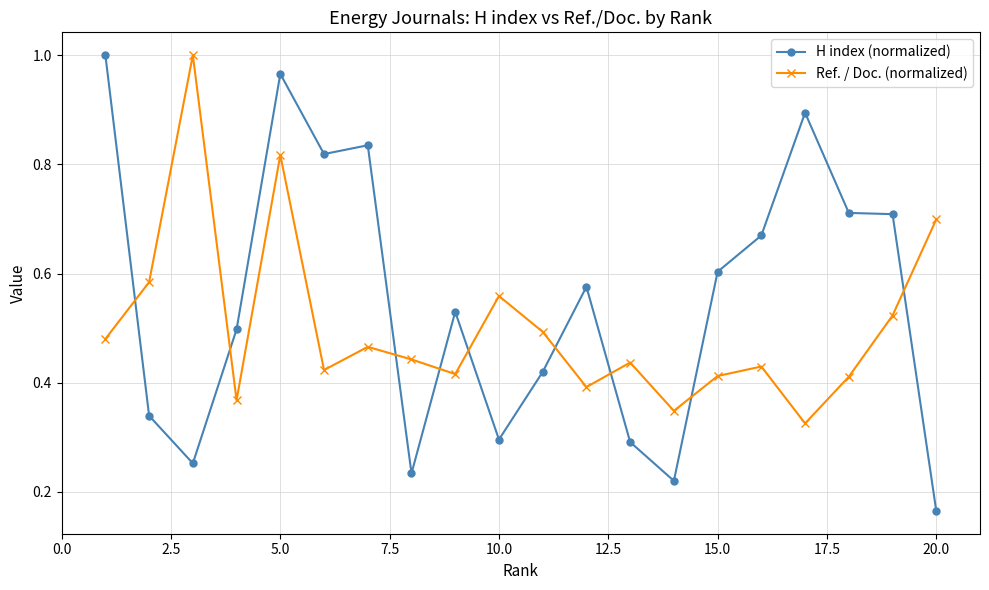

Which series has the largest total across all categories?

H index (normalized)